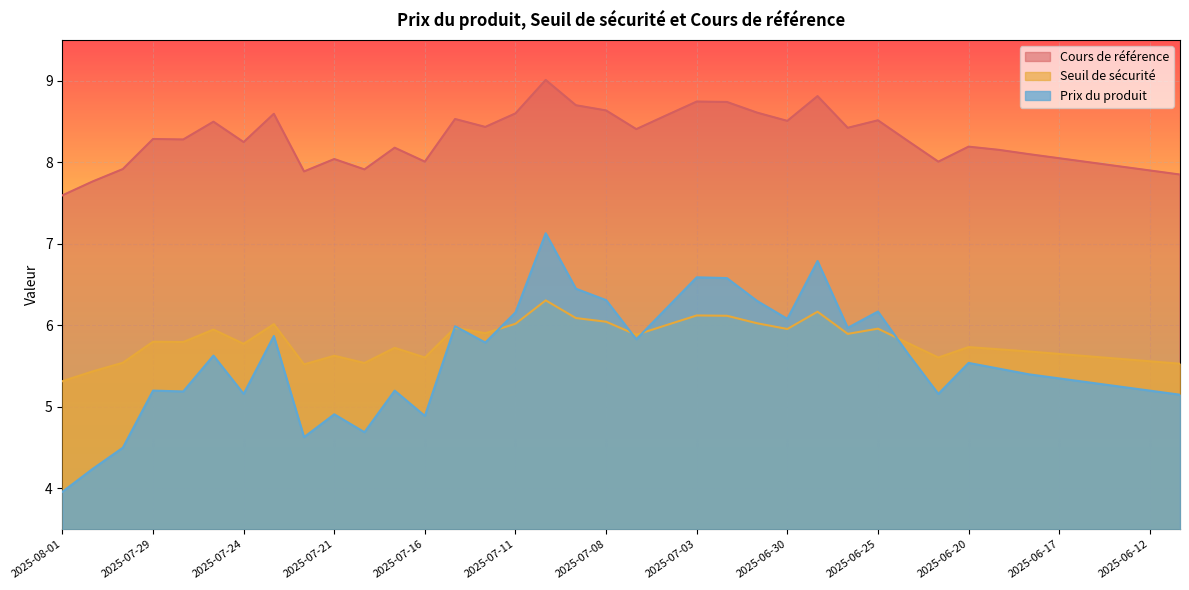

Where does the Prix du produit series first go above 5?

2025-07-29